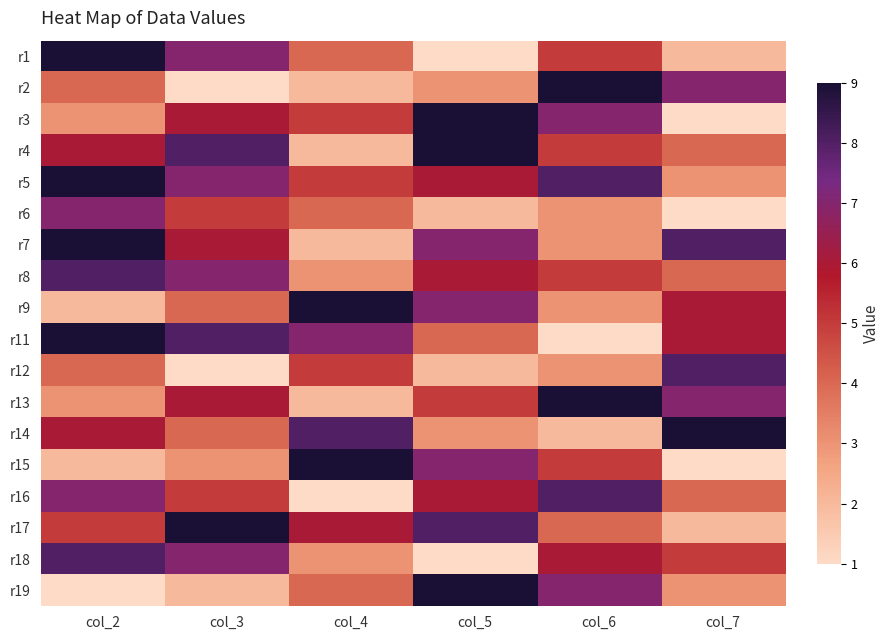

Which category has the lowest value across all series?

col_5